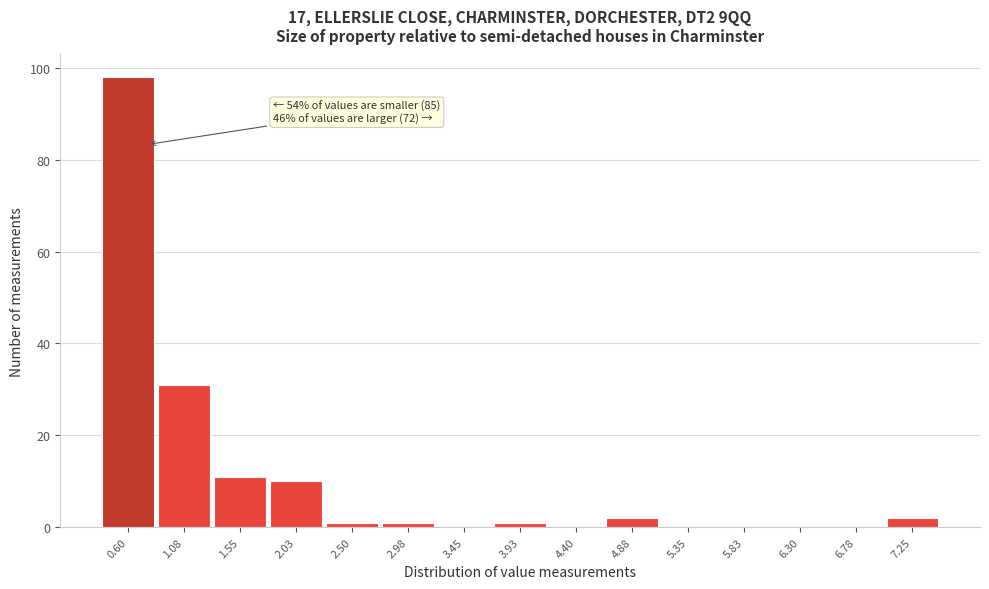

Reading left to right, what are all the values shown in this chart?

0.60=98	1.08=31	1.55=11	2.03=10	2.50=1	2.98=1	3.45=0	3.93=1	4.40=0	4.88=2	5.35=0	5.83=0	6.30=0	6.78=0	7.25=2